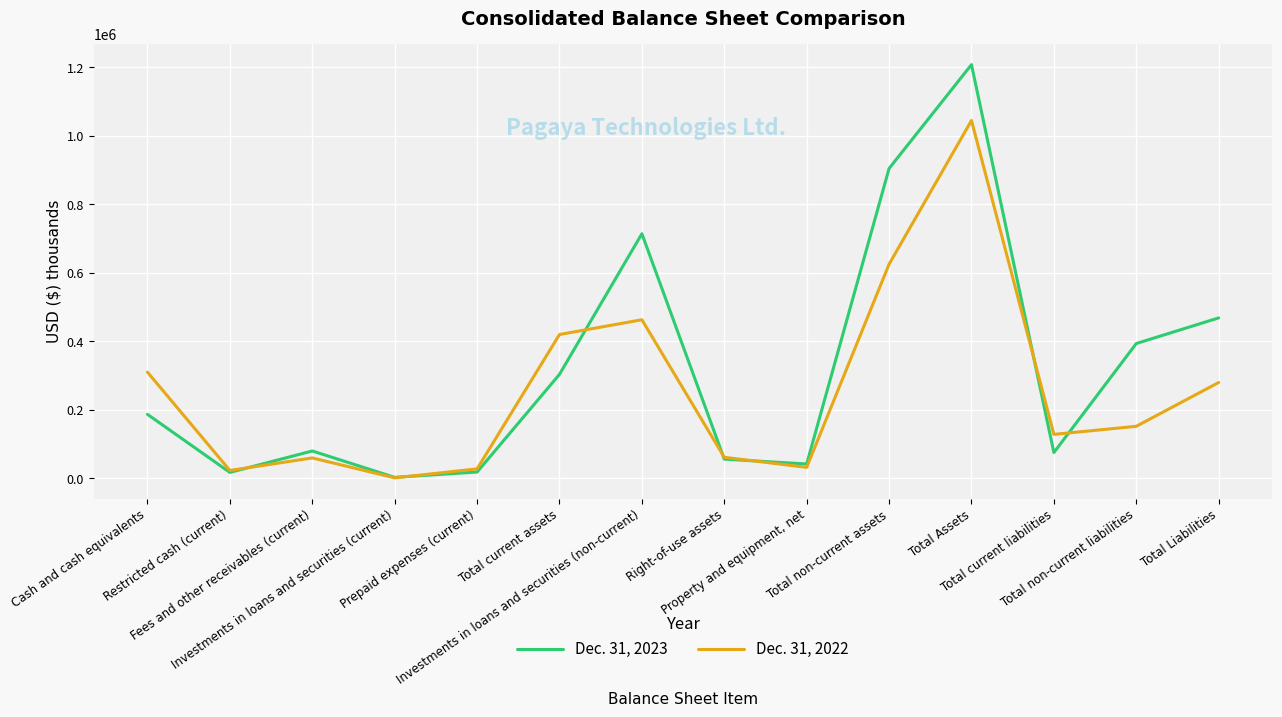

At which category does Dec. 31, 2023 reach its first local peak?

Fees and other receivables (current)